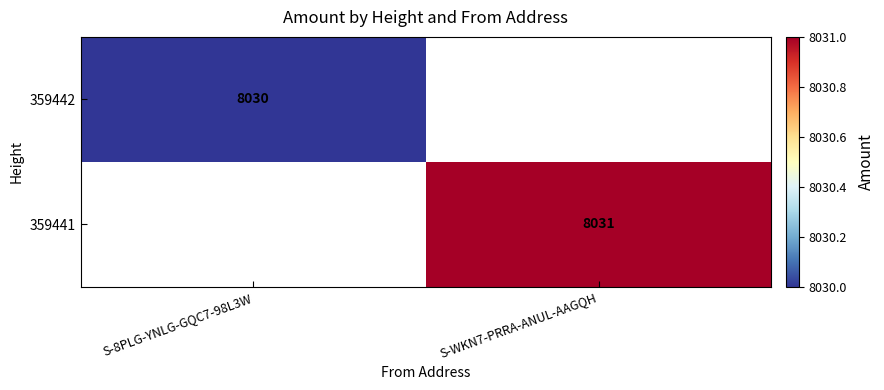

True or false: 359442 has a value of 10848 at S-8PLG-YNLG-GQC7-98L3W.

False